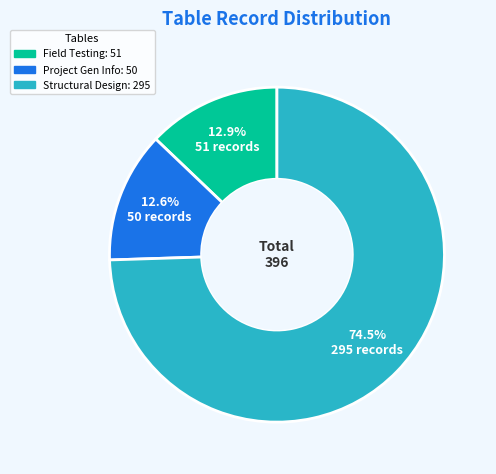

Does any single category account for the majority?

Yes